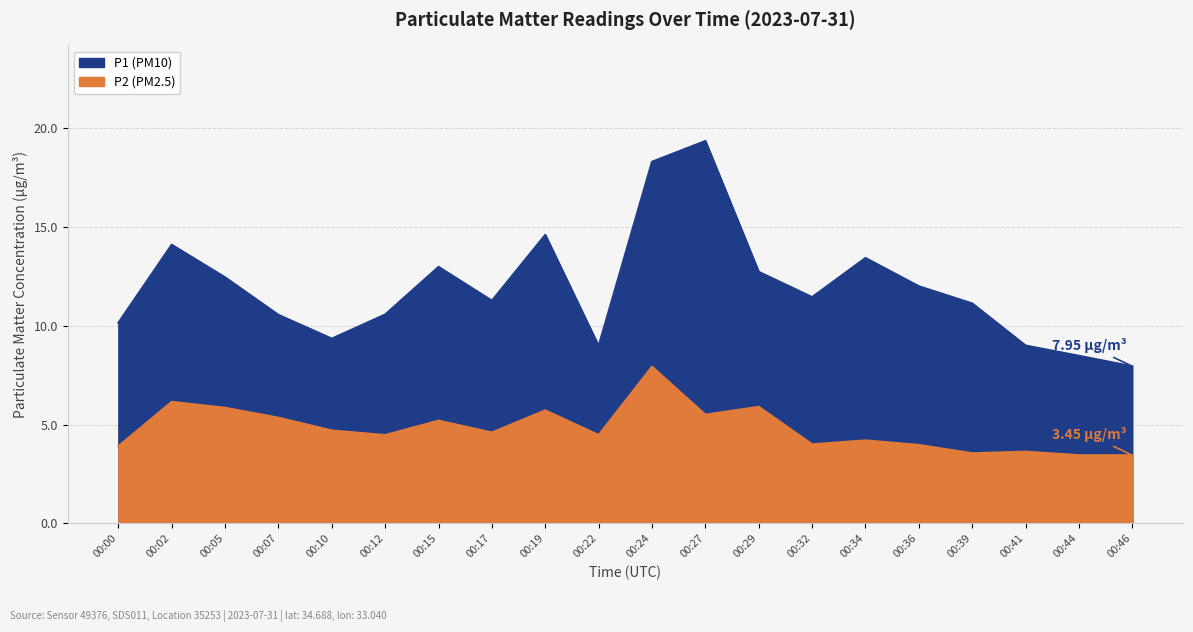

Where is P1 (PM10) nearest to the value 13?

00:15